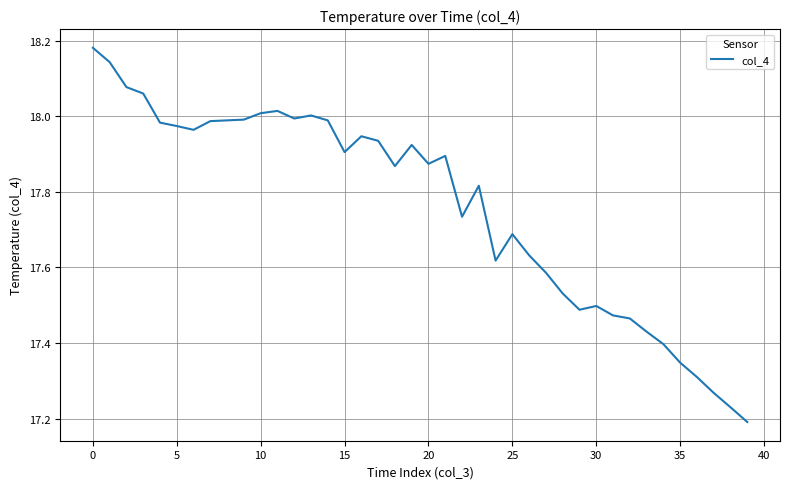

What is the difference between the maximum and minimum values?

1.0